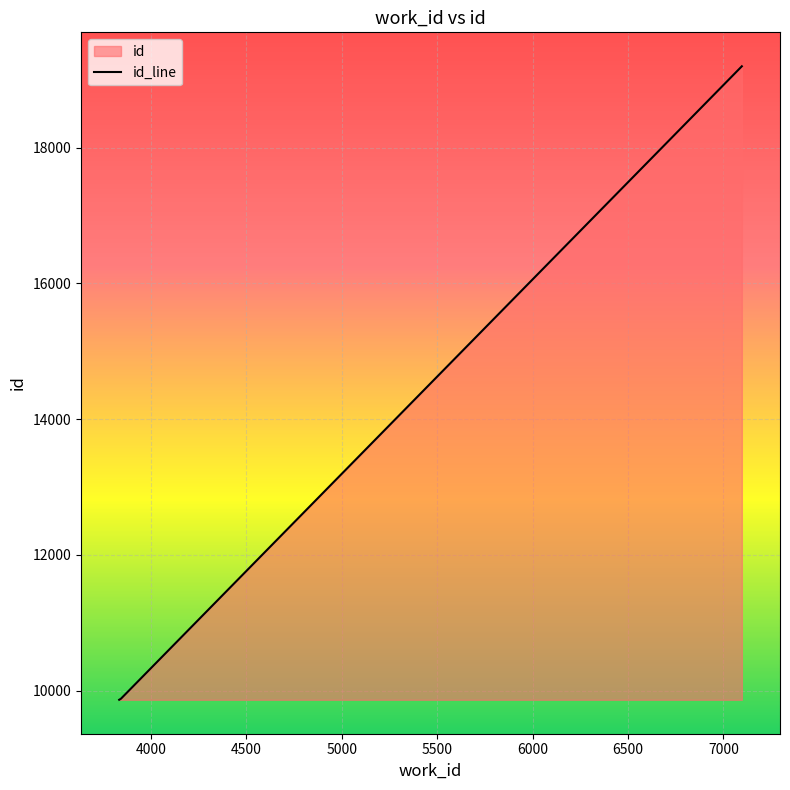

What is the value of the 3rd point from the left?

19197